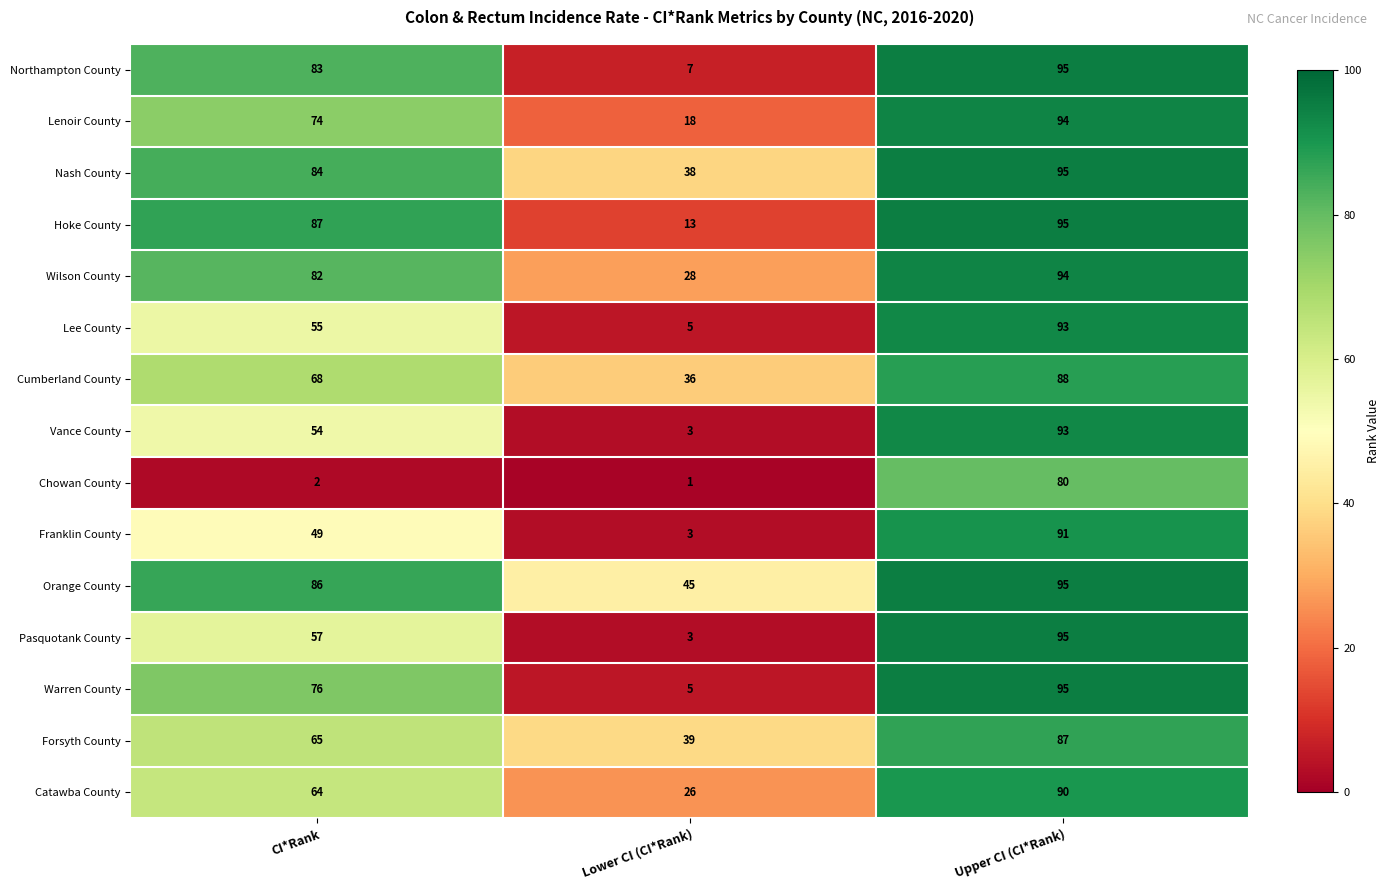

Which series changed the most between CI*Rank and Lower CI (CI*Rank)?

Northampton County